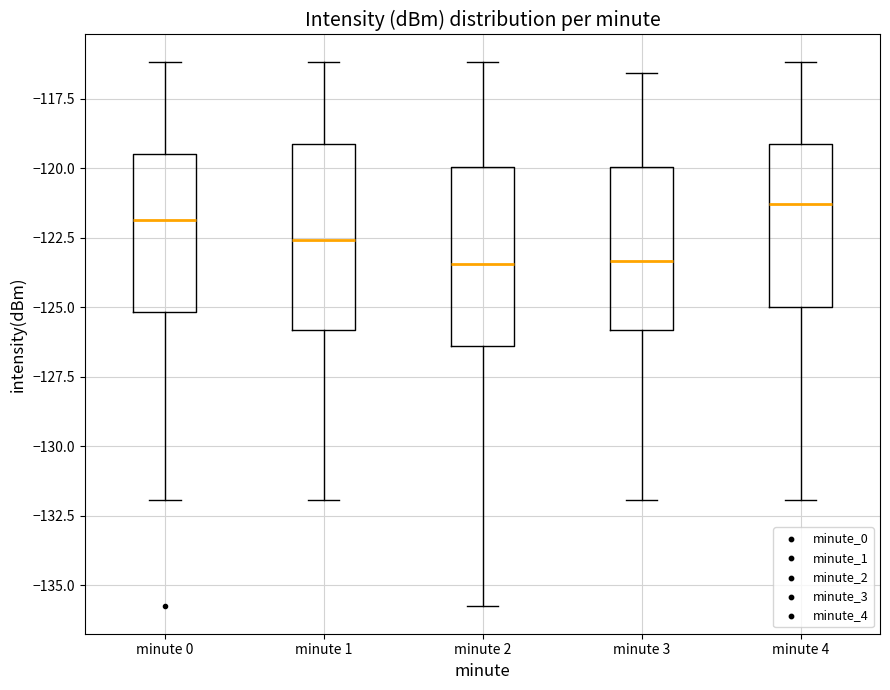

Reading left to right, read every box against the y-axis: the position of its median line, the range the box covers, and the ends of its whiskers. The values are not printed on the chart, so give them approximately, as read against the axis.

minute 0: median -122.0, box -125.0 to -119.5, whiskers -132.0 to -116.0
minute 1: median -122.5, box -126.0 to -119.0, whiskers -132.0 to -116.0
minute 2: median -123.5, box -126.5 to -120.0, whiskers -136.0 to -116.0
minute 3: median -123.5, box -126.0 to -120.0, whiskers -132.0 to -116.5
minute 4: median -121.5, box -125.0 to -119.0, whiskers -132.0 to -116.0